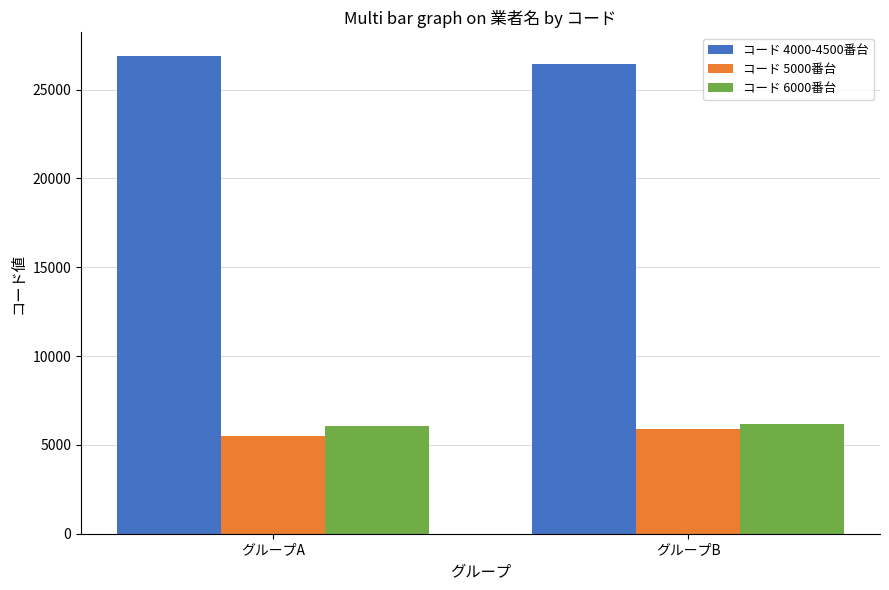

What is the average value of the コード 6000番台 series?

6114